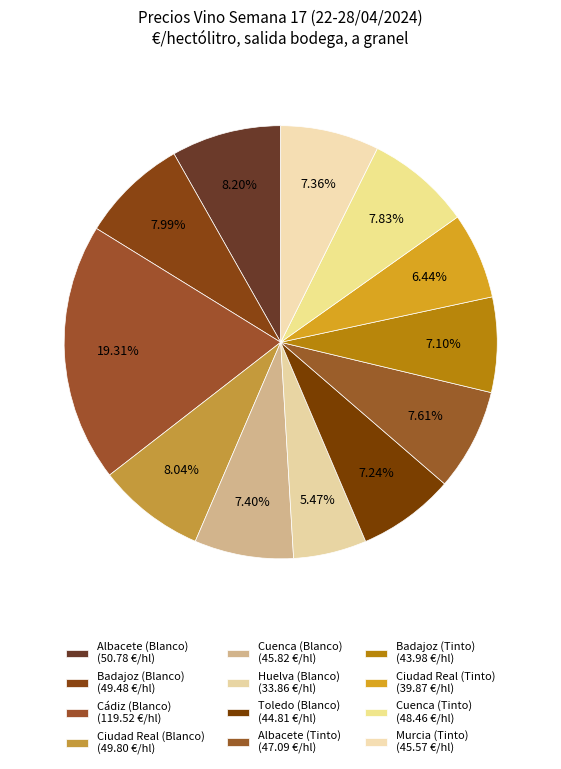

How many slices are in this pie chart?

12